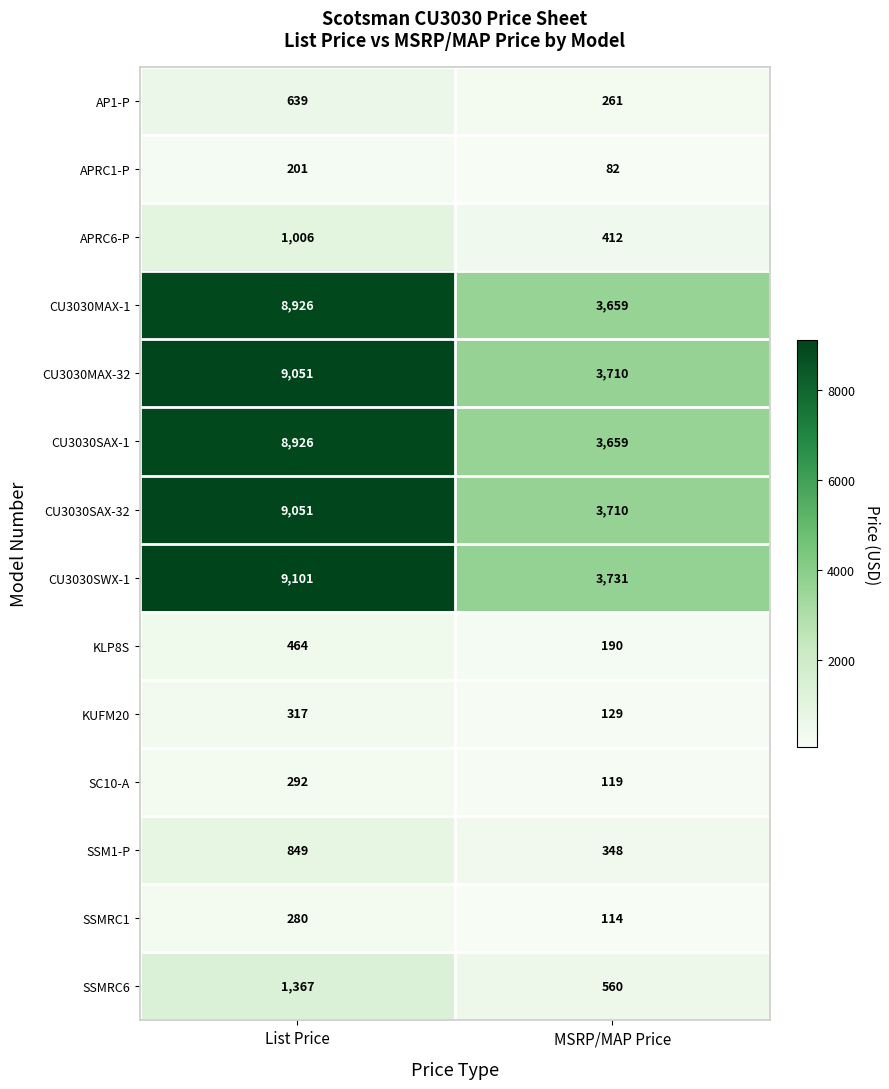

Which series has the widest spread of values?

CU3030SWX-1